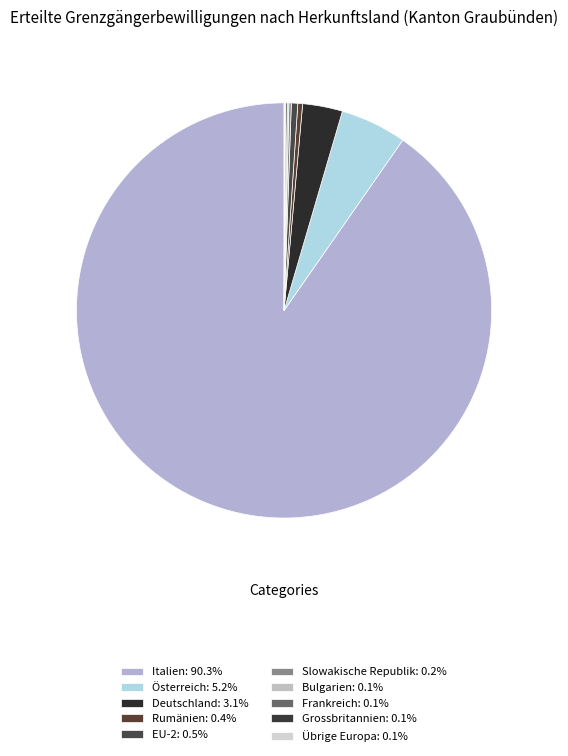

True or false: Grossbritannien accounts for 0% of the total.

True